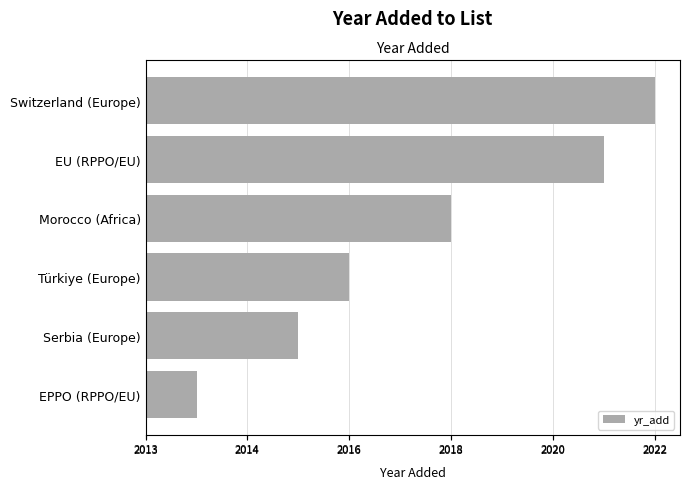

Count the number of values greater than 6.

2